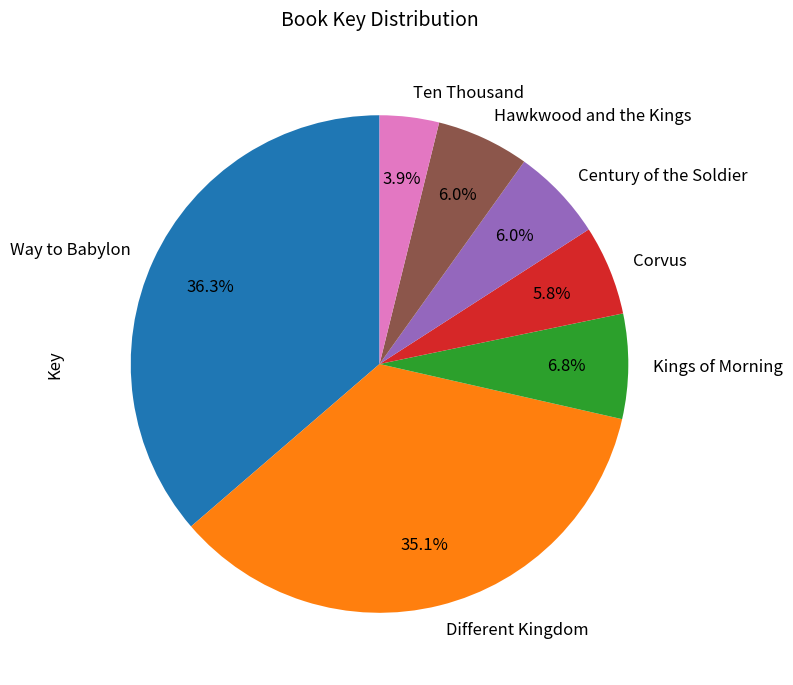

To the nearest percent, what is the difference between the Hawkwood and the Kings and Kings of Morning slice percentages?

1%